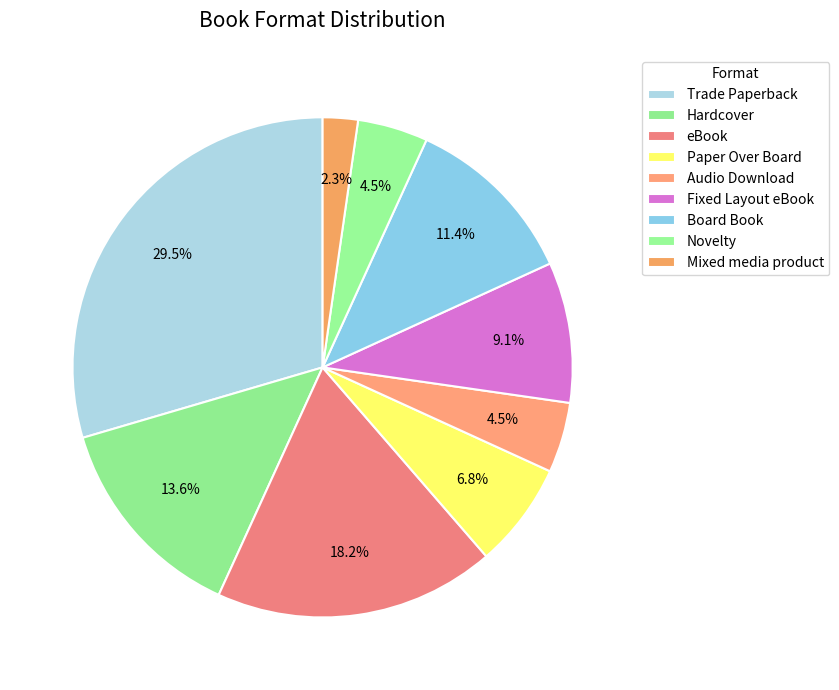

Is it true that Fixed Layout eBook is 1% of the pie?

False